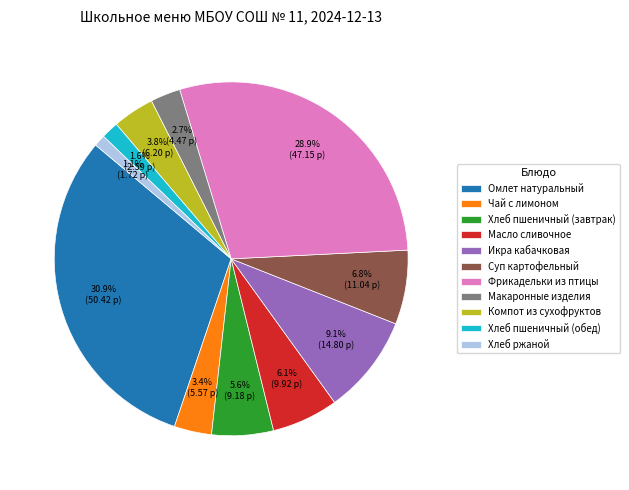

Is it true that Фрикадельки из птицы is 43% of the pie?

False